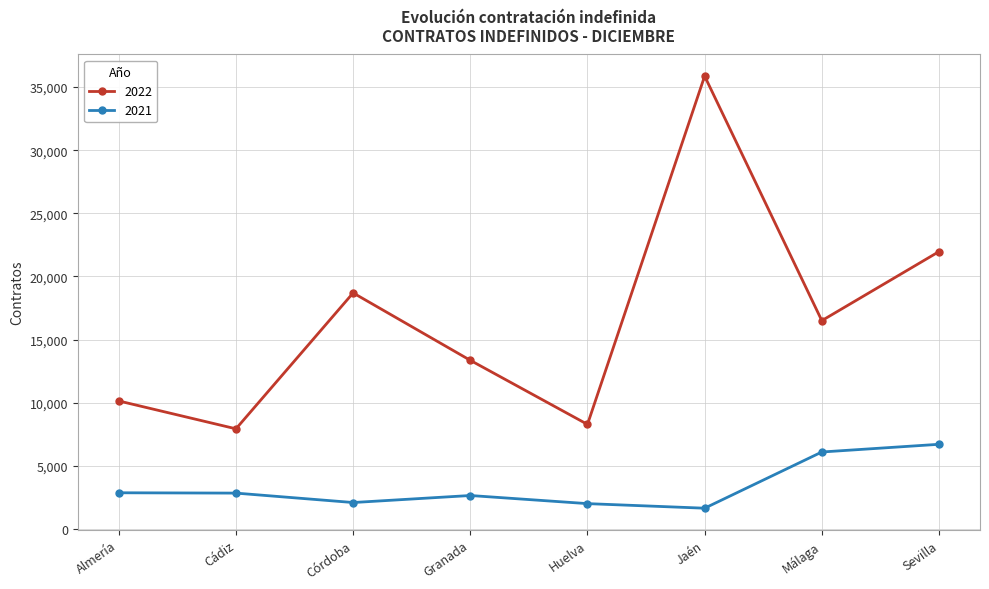

Which series has the widest spread of values?

2022